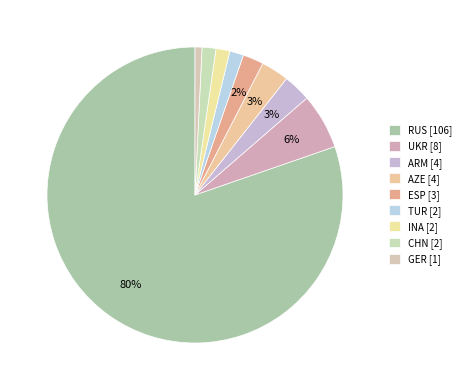

Count the number of slices in the pie.

9